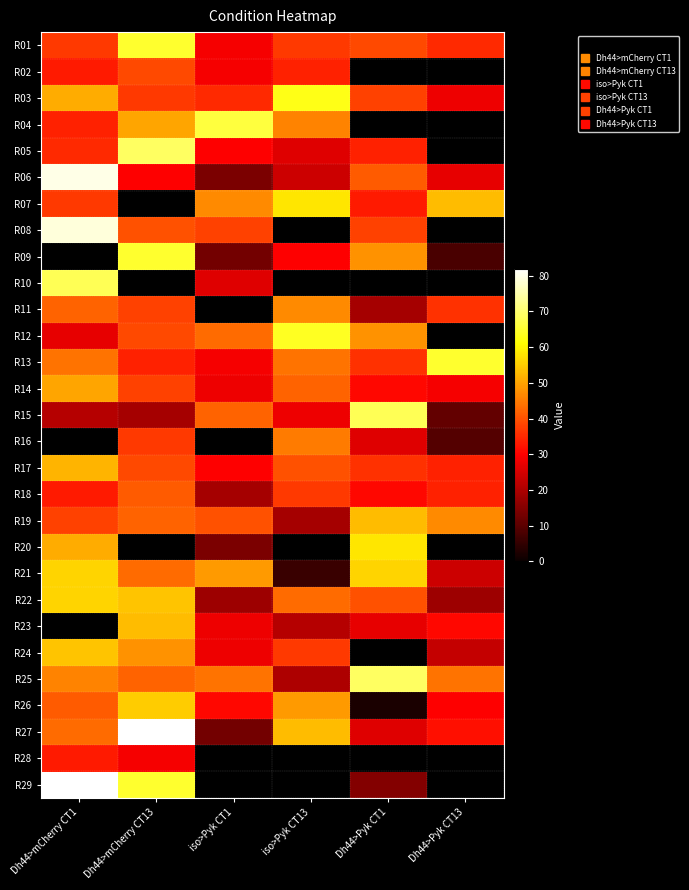

Where is R14 nearest to the value 39?

Dh44>mCherry CT13